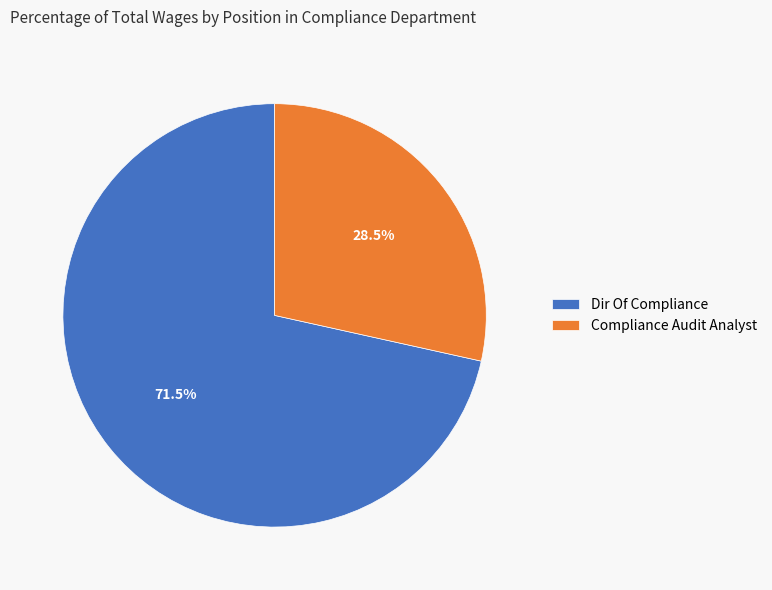

What portion of the pie excludes Dir Of Compliance?

28.5%